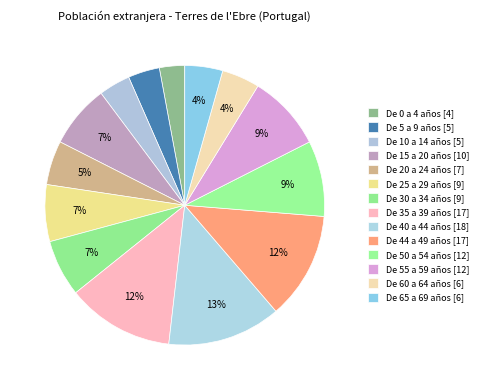

Does De 44 a 49 años represent more than half of the total?

No